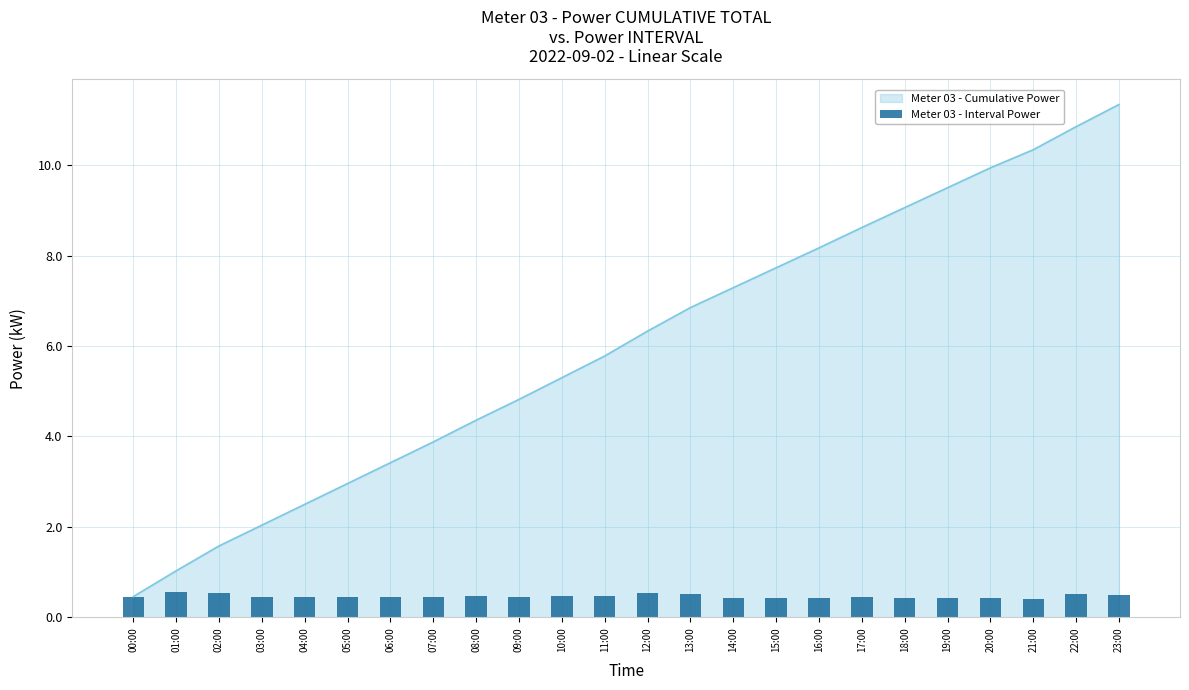

The value of Meter 03 - Cumulative Power at 23:00 is 11.3. True or false?

True